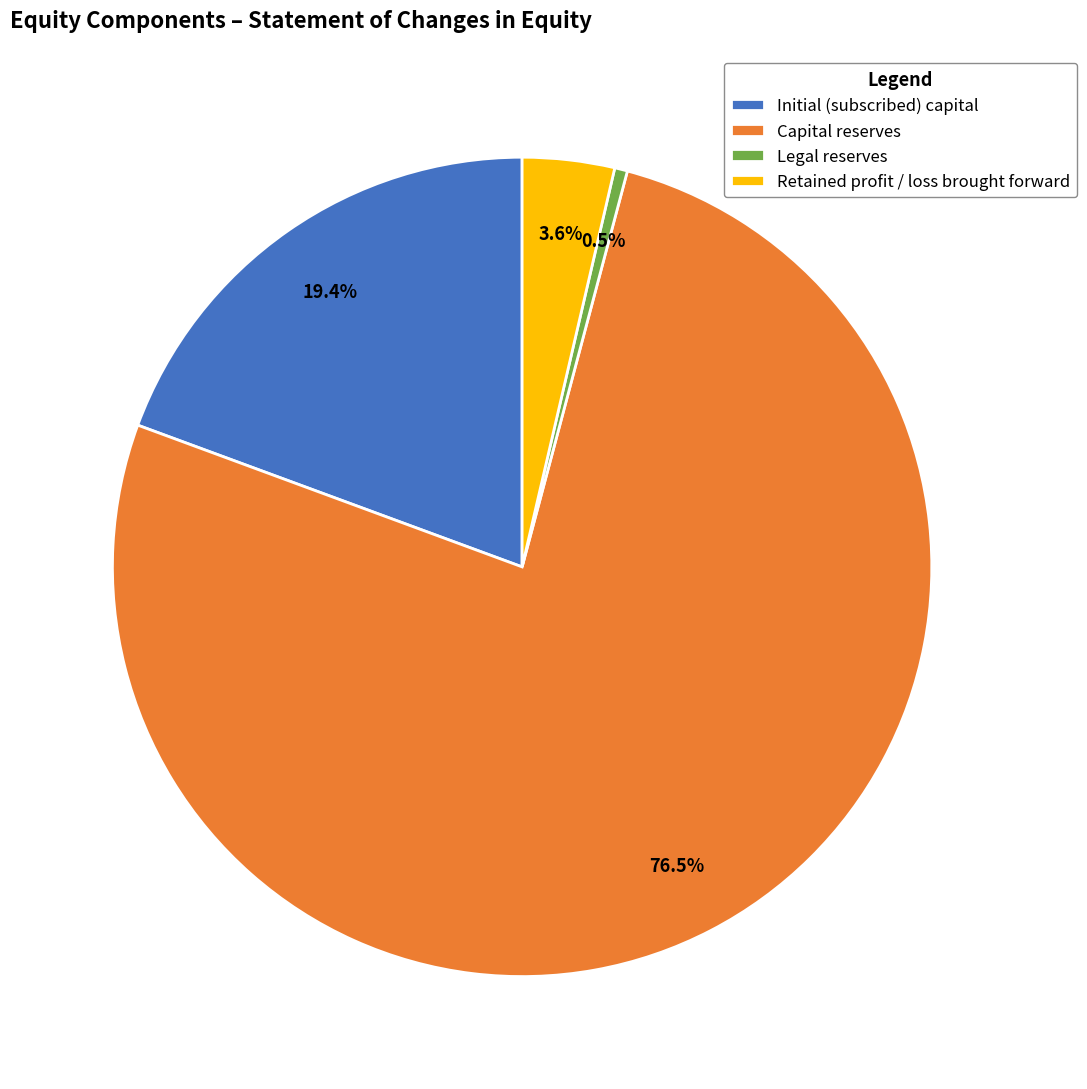

Count the number of slices in the pie.

4